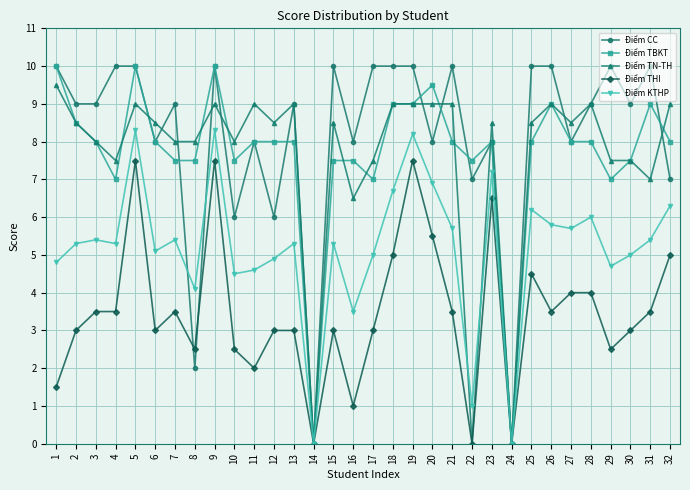

Reading left to right, what are all the values shown in this chart?

Điểm CC: 1=10.0	2=9.0	3=9.0	4=10.0	5=10.0	6=8.0	7=9.0	8=2.0	9=10.0	10=6.0	11=8.0	12=6.0	13=9.0	14=0.0	15=10.0	16=8.0	17=10.0	18=10.0	19=10.0	20=8.0	21=10.0	22=7.0	23=8.0	24=0.0	25=10.0	26=10.0	27=8.0	28=9.0	29=10.0	30=9.0	31=10.0	32=7.0
Điểm TBKT: 1=10.0	2=8.5	3=8.0	4=7.0	5=10.0	6=8.0	7=7.5	8=7.5	9=10.0	10=7.5	11=8.0	12=8.0	13=8.0	14=0.0	15=7.5	16=7.5	17=7.0	18=9.0	19=9.0	20=9.5	21=8.0	22=7.5	23=8.0	24=0.0	25=8.0	26=9.0	27=8.0	28=8.0	29=7.0	30=7.5	31=9.0	32=8.0
Điểm TN-TH: 1=9.5	2=8.5	3=8.0	4=7.5	5=9.0	6=8.5	7=8.0	8=8.0	9=9.0	10=8.0	11=9.0	12=8.5	13=9.0	14=0.0	15=8.5	16=6.5	17=7.5	18=9.0	19=9.0	20=9.0	21=9.0	22=0.0	23=8.5	24=0.0	25=8.5	26=9.0	27=8.5	28=9.0	29=7.5	30=7.5	31=7.0	32=9.0
Điểm THI: 1=1.5	2=3.0	3=3.5	4=3.5	5=7.5	6=3.0	7=3.5	8=2.5	9=7.5	10=2.5	11=2.0	12=3.0	13=3.0	14=0.0	15=3.0	16=1.0	17=3.0	18=5.0	19=7.5	20=5.5	21=3.5	22=0.0	23=6.5	24=0.0	25=4.5	26=3.5	27=4.0	28=4.0	29=2.5	30=3.0	31=3.5	32=5.0
Điểm KTHP: 1=4.8	2=5.3	3=5.4	4=5.3	5=8.3	6=5.1	7=5.4	8=4.1	9=8.3	10=4.5	11=4.6	12=4.9	13=5.3	14=0.0	15=5.3	16=3.5	17=5.0	18=6.7	19=8.2	20=6.9	21=5.7	22=1.0	23=7.2	24=0.0	25=6.2	26=5.8	27=5.7	28=6.0	29=4.7	30=5.0	31=5.4	32=6.3